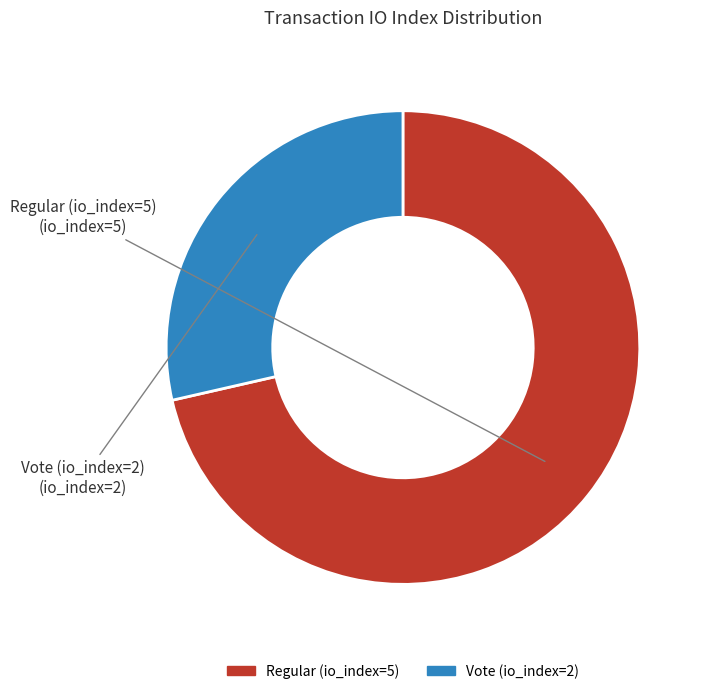

Do Regular (io_index=5) and Vote (io_index=2) together represent more than half of the pie?

Yes